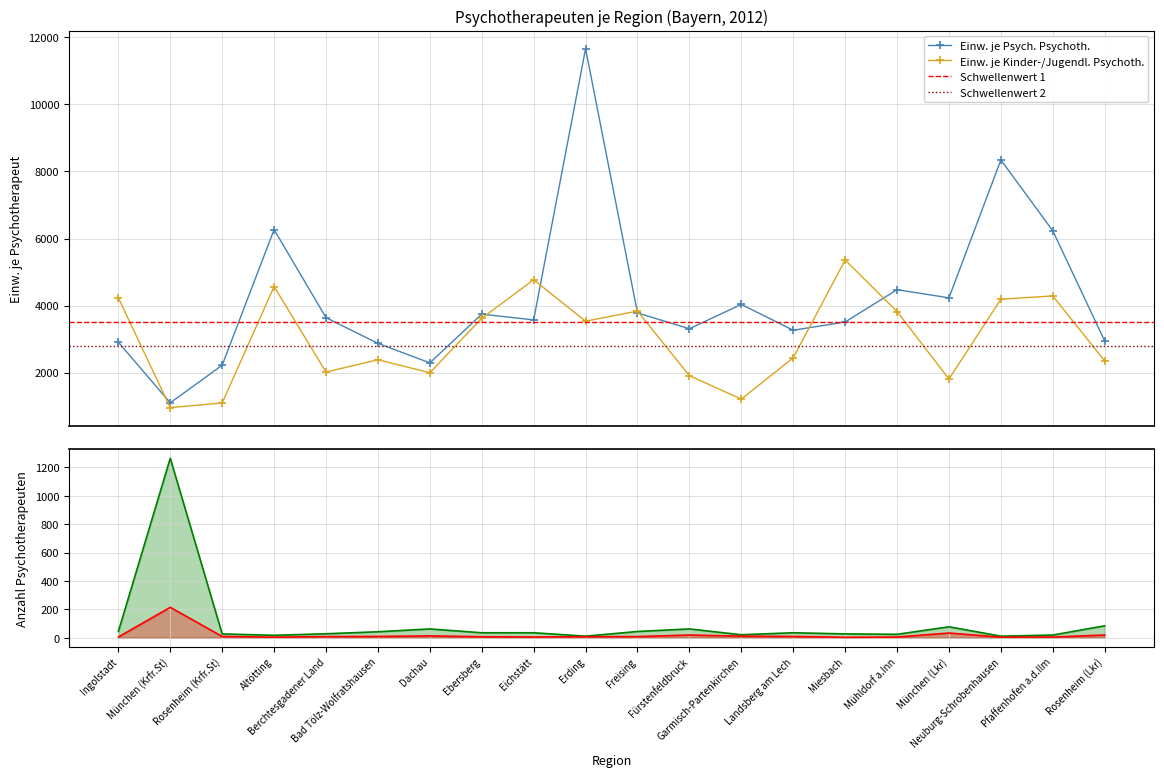

Reading left to right, transcribe all the data shown in this chart.

Einw. je Psychoth. (Psych. Psychoth.): 2906.5	1098.3	2219.8	6265.6	3638.4	2872.9	2290.7	3743.2	3572.5	11662.6	3779.2	3309.6	4033.8	3263.5	3509.6	4473.5	4230.4	8343.9	6228.9	2942.1
Einw. je Psychoth. (Kinder- u. Jugendl.): 4230.6	955.4	1095.3	4567.8	2015.9	2384.0	1996.7	3620.1	4769.4	3533.7	3835.2	1908.5	1209.0	2441.1	5358.0	3822.0	1809.0	4188.5	4287.0	2349.2